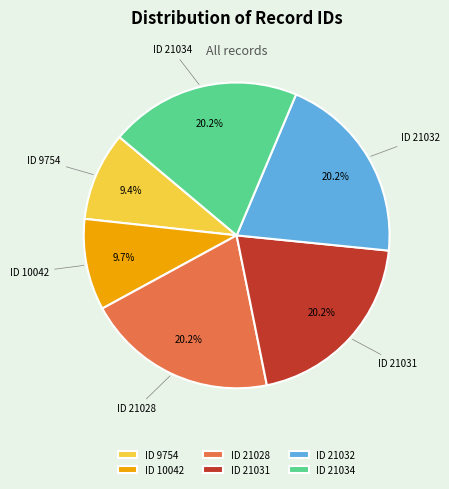

How many slices are in this pie chart?

6